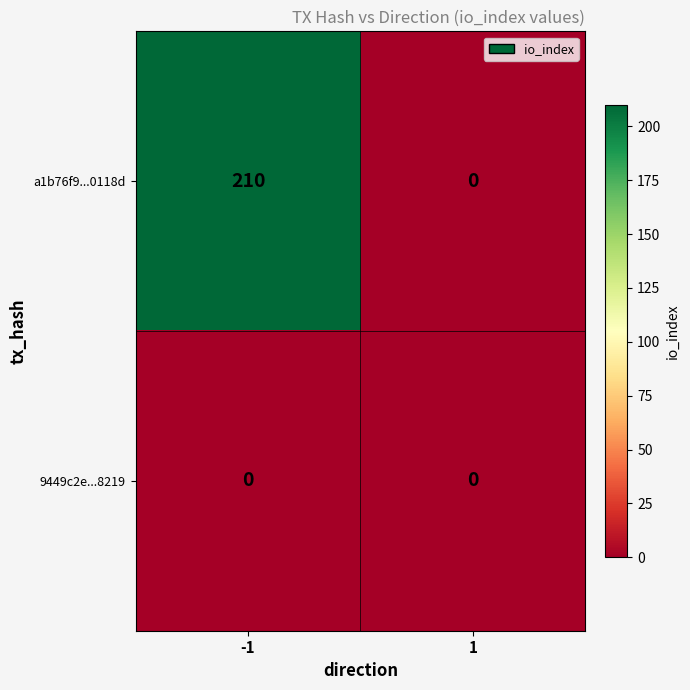

Rank the series by their average value, from highest to lowest.

a1b76f9...0118d, 9449c2e...8219